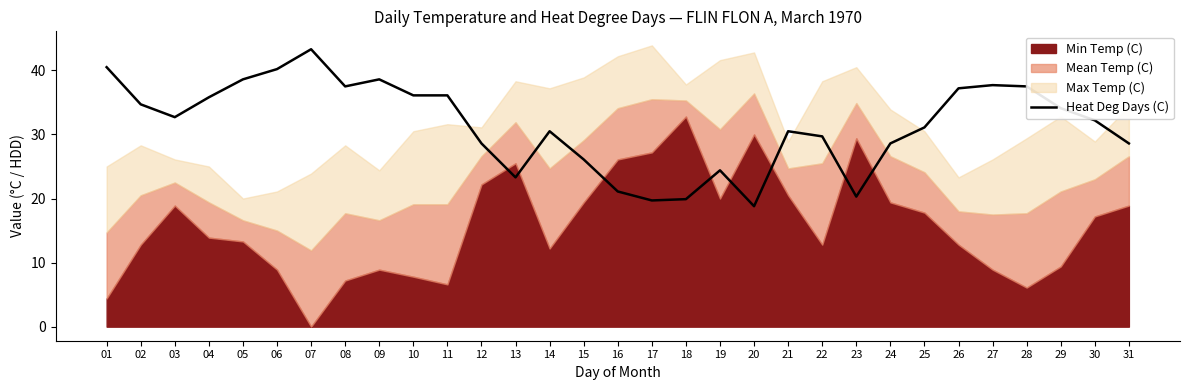

What is the value of the 7th point from the left?

43.3